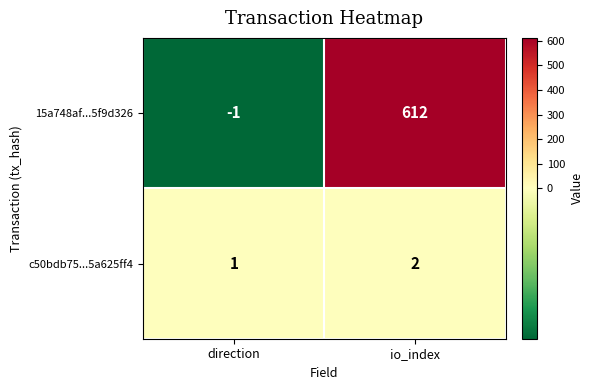

What is the greatest value displayed?

612